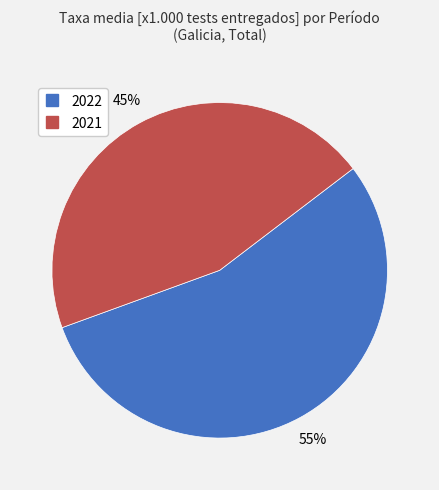

True or false: 2022 accounts for 55% of the total.

True